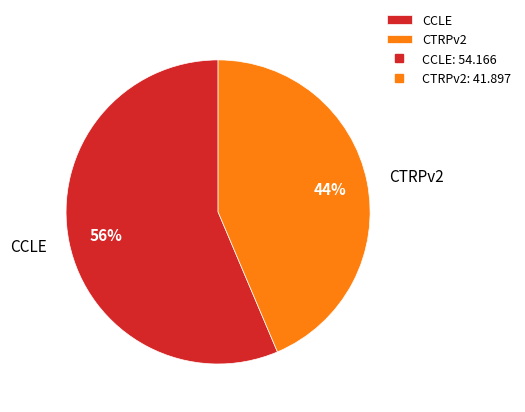

Between CTRPv2 and CCLE, which is larger?

CCLE